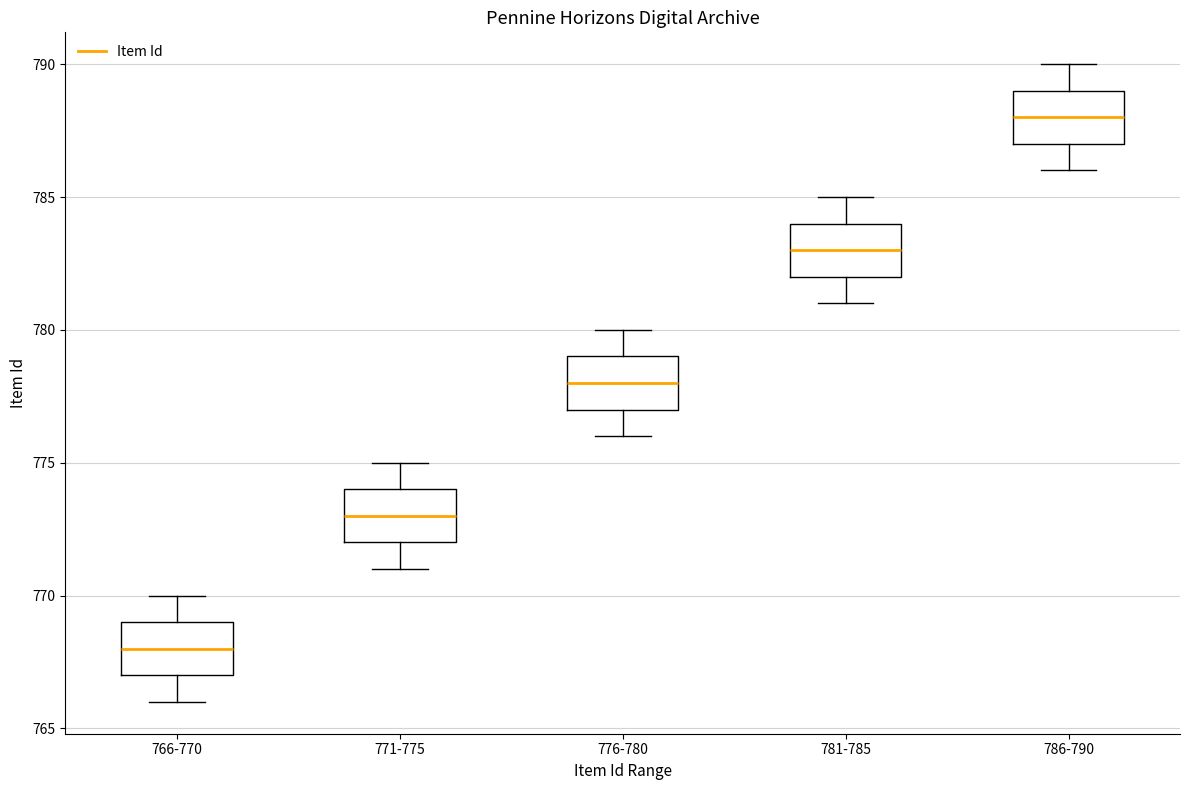

Which box has the lowest median line?

766-770